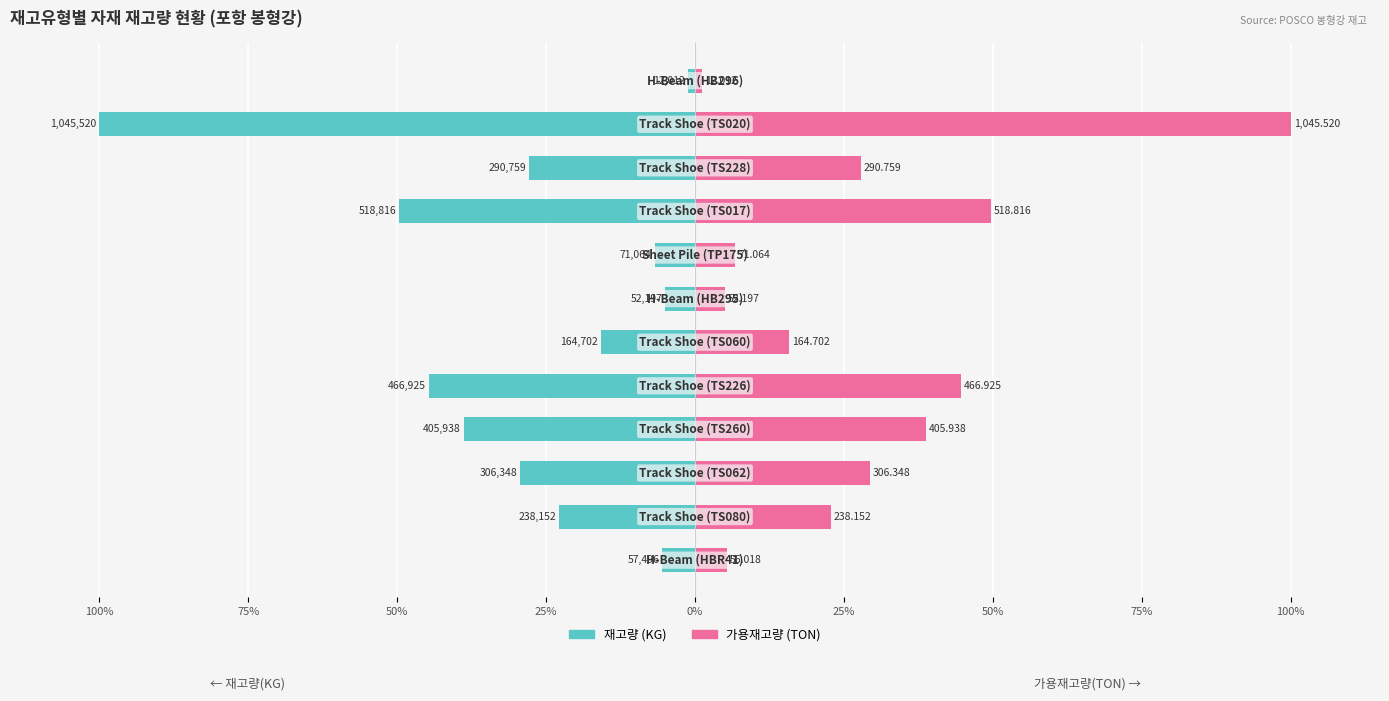

Which series has the largest total across all categories?

가용재고량